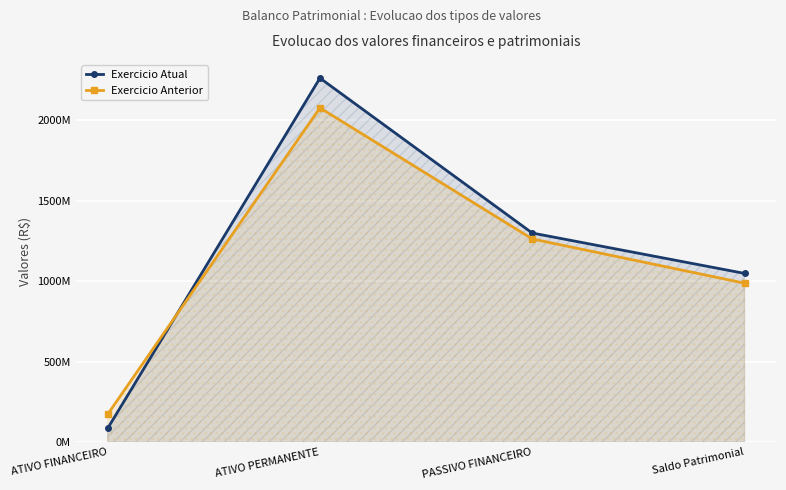

Reading left to right, list all the values displayed in this chart.

Exercicio Atual: ATIVO FINANCEIRO=86070466.1	ATIVO PERMANENTE=2260780664.6	PASSIVO FINANCEIRO=1298723097.5	Saldo Patrimonial=1048128033.2
Exercicio Anterior: ATIVO FINANCEIRO=173529114.4	ATIVO PERMANENTE=2076101505.7	PASSIVO FINANCEIRO=1262067484.0	Saldo Patrimonial=987563136.2